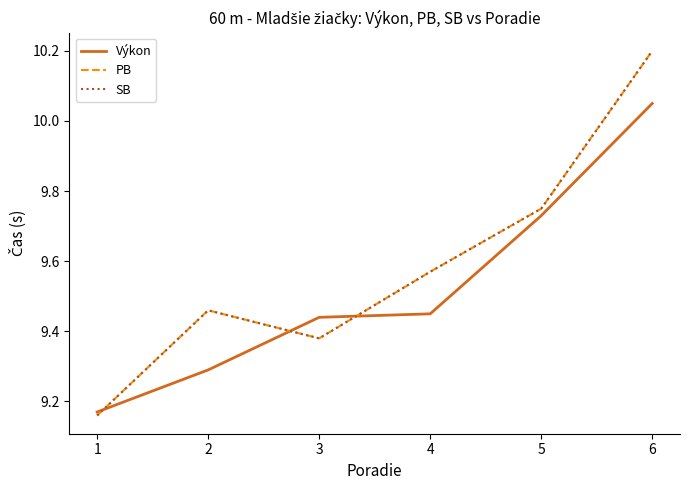

What is the total value across all series at 2?

28.2